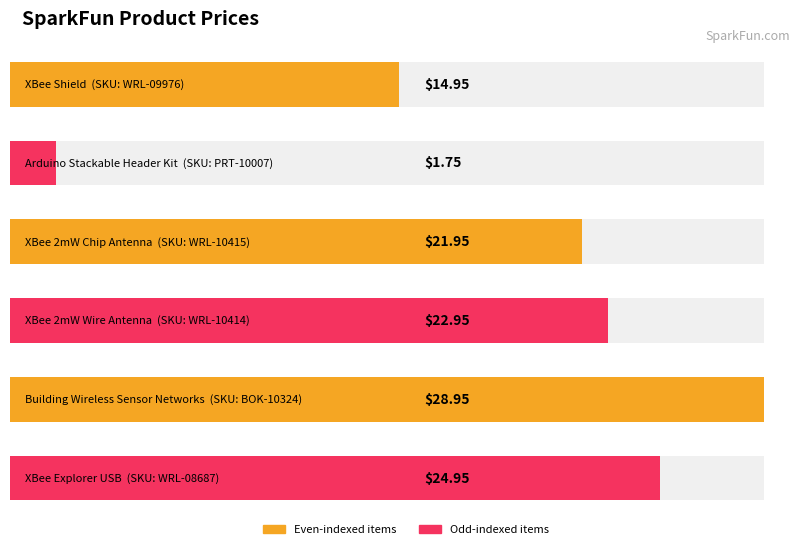

What is the average value?

19.2